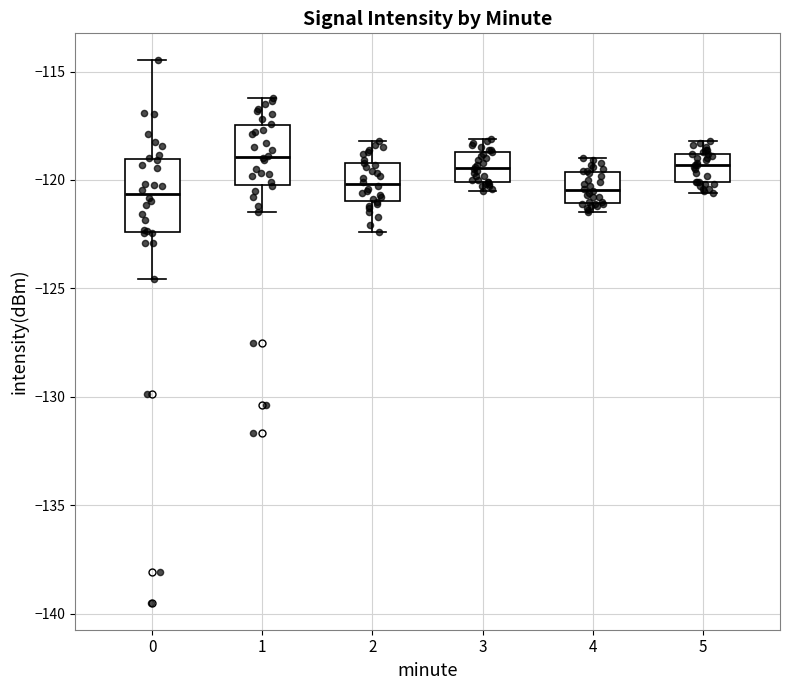

Reading left to right, read every box against the y-axis: the position of its median line, the range the box covers, and the ends of its whiskers. The values are not printed on the chart, so give them approximately, as read against the axis.

0: median -120.5, box -122.5 to -119.0, whiskers -124.5 to -114.5
1: median -119.0, box -120.0 to -117.5, whiskers -121.5 to -116.0
2: median -120.0, box -121.0 to -119.0, whiskers -122.5 to -118.0
3: median -119.5, box -120.0 to -118.5, whiskers -120.5 to -118.0
4: median -120.5, box -121.0 to -119.5, whiskers -121.5 to -119.0
5: median -119.5, box -120.0 to -119.0, whiskers -120.5 to -118.0